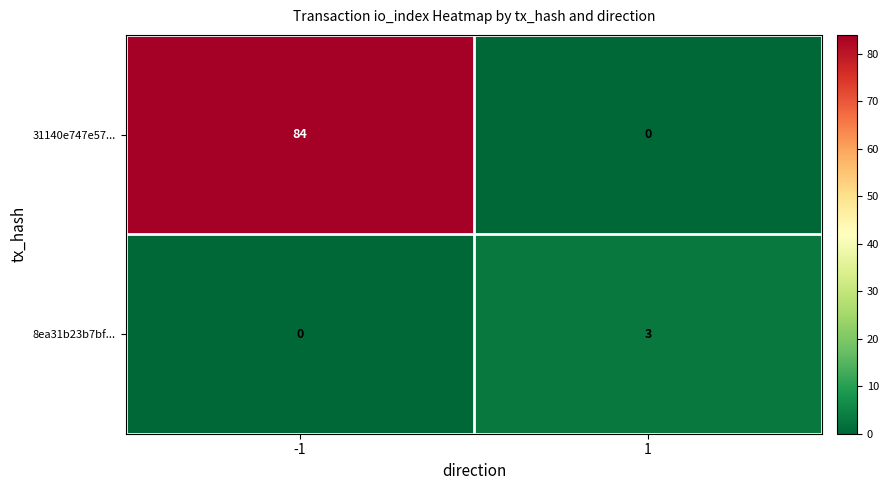

Rank the series by their average value, from lowest to highest.

8ea31b23b7bf..., 31140e747e57...